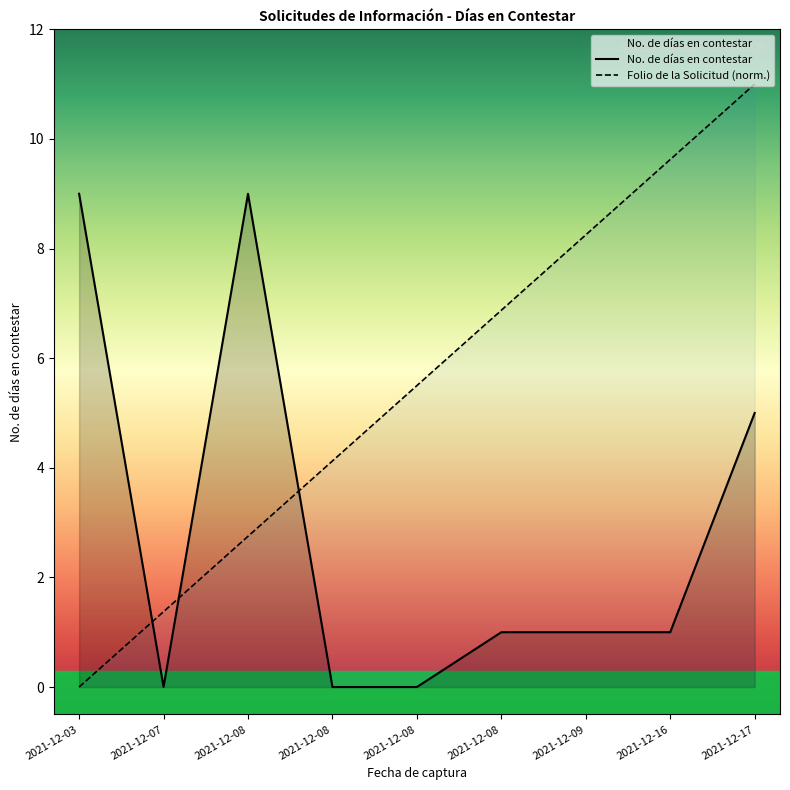

The No. de días en contestar series shows 9.0 at 2021-12-08. True or false?

True